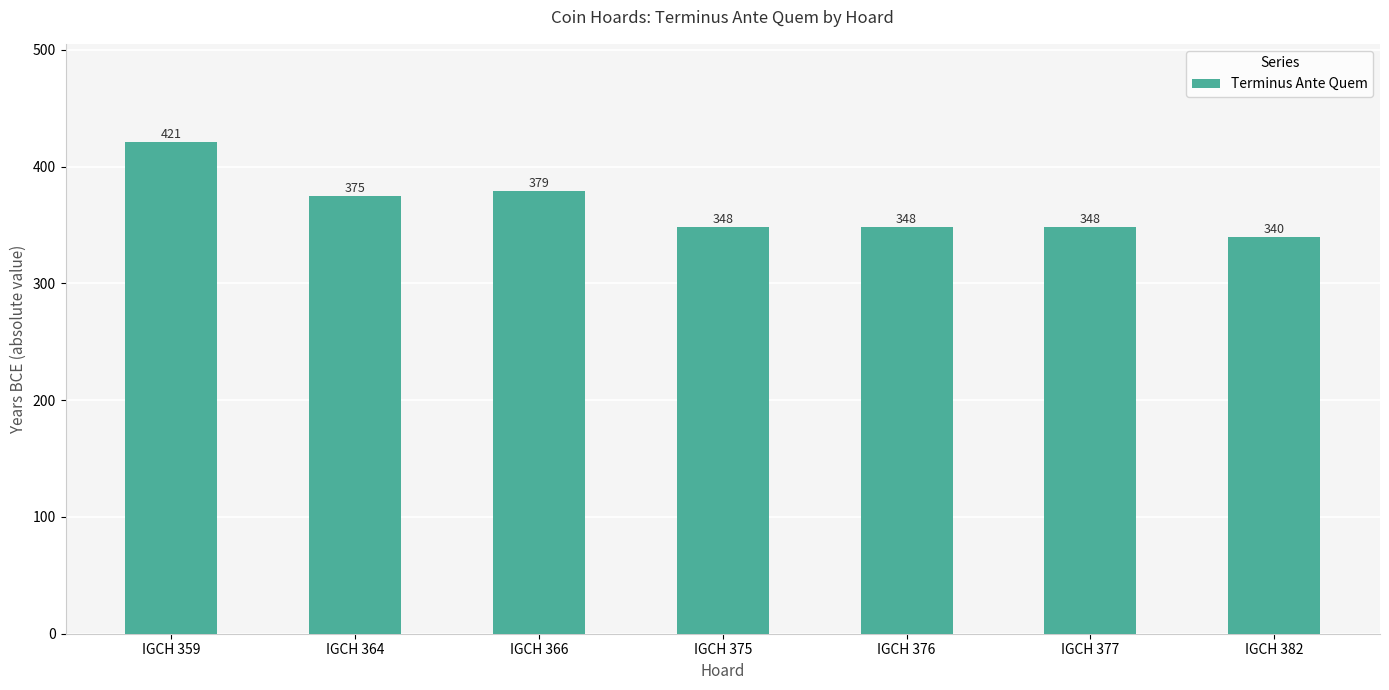

Reading left to right, what are all the values shown in this chart?

421	375	379	348	348	348	340